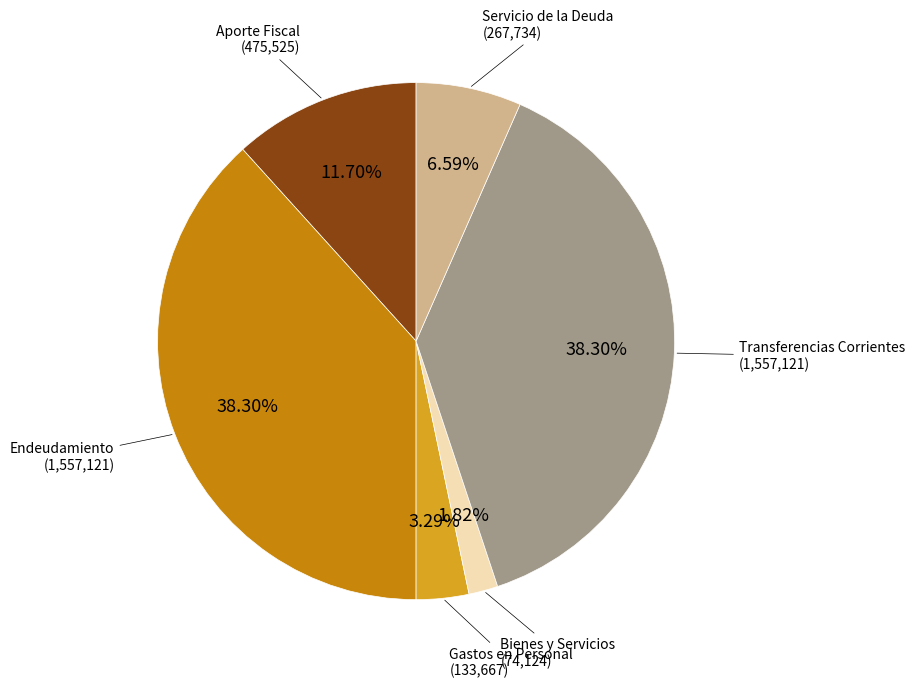

Is there any slice that represents more than half of the pie?

No